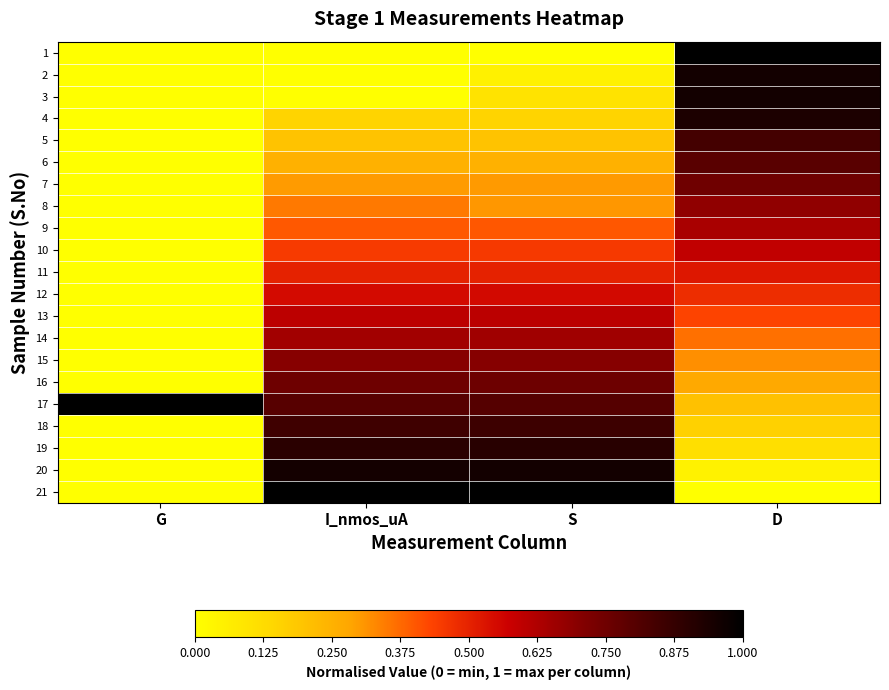

At which category is the sum across all series the highest?

D